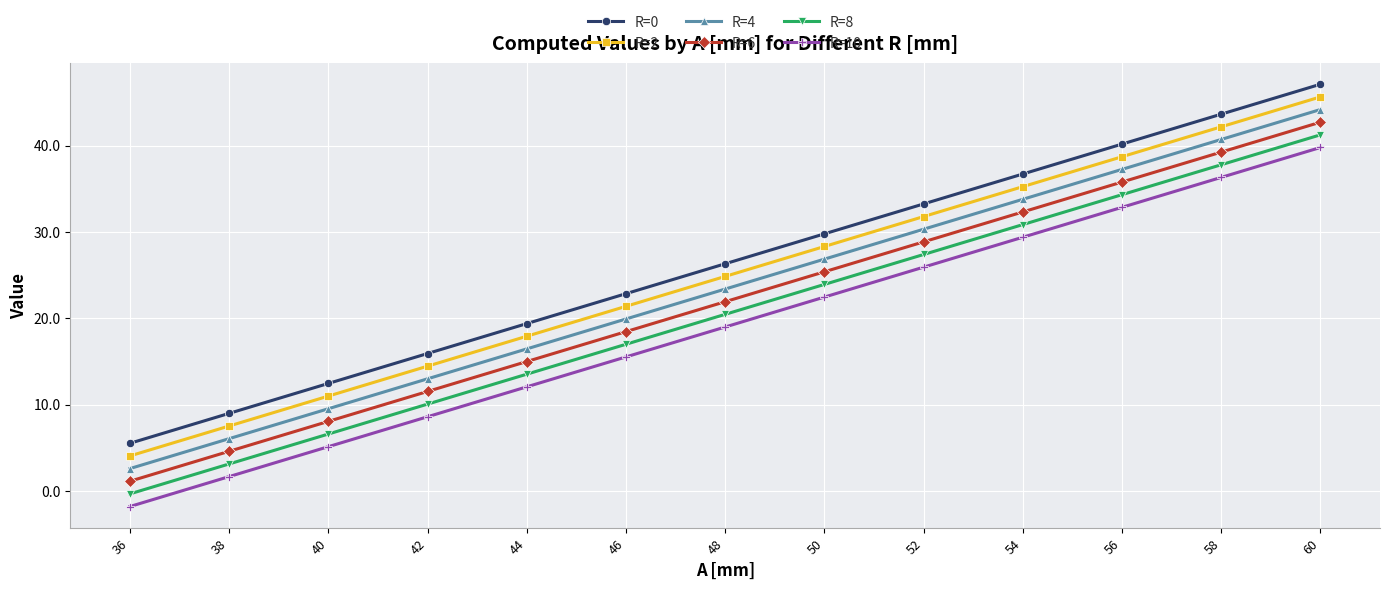

True or false: R=4 has a value of 30.3 at 52.

True